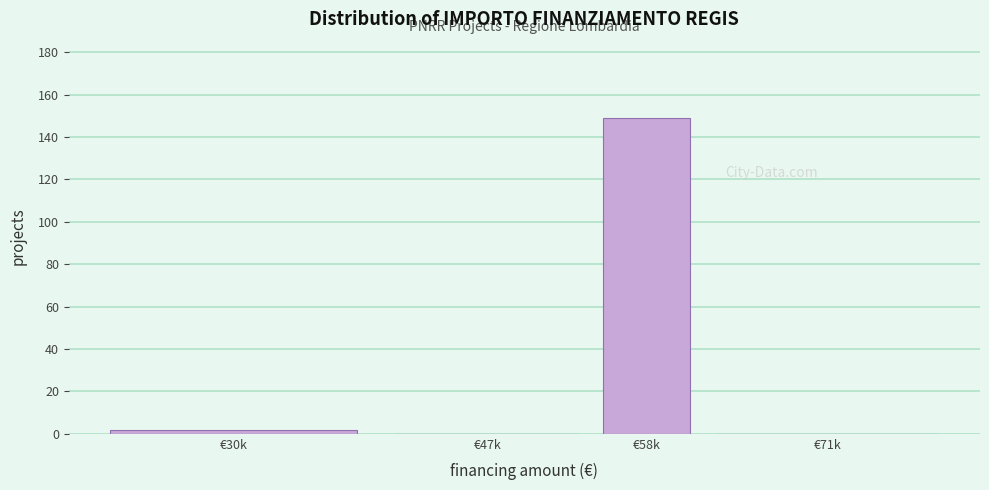

Reading left to right, what are all the values shown in this chart?

€30k=2	€47k=0	€58k=149	€71k=0